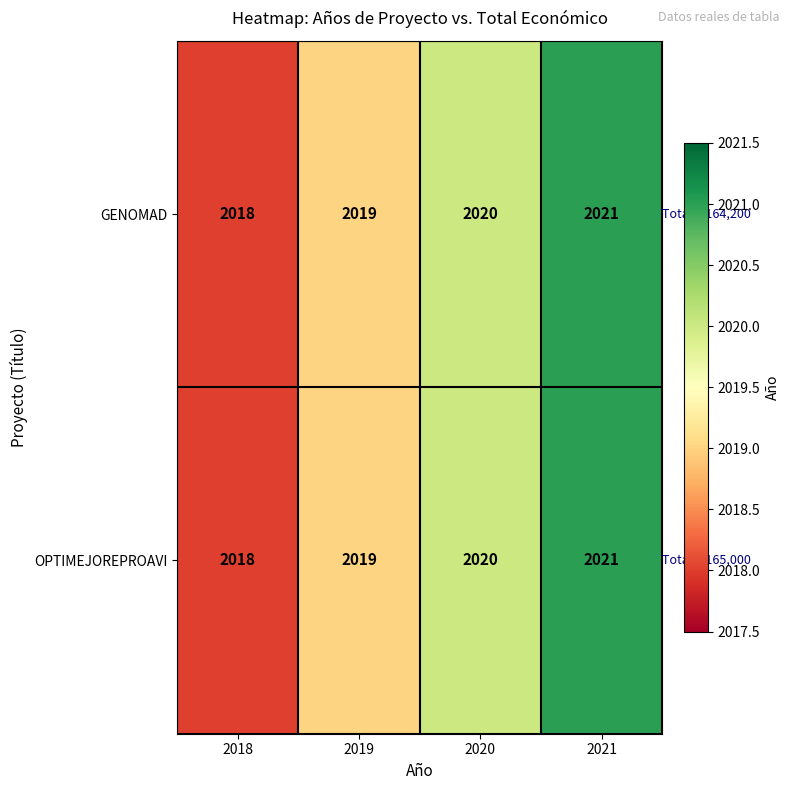

The value of OPTIMEJOREPROAVI at 2020 is 2837. True or false?

False